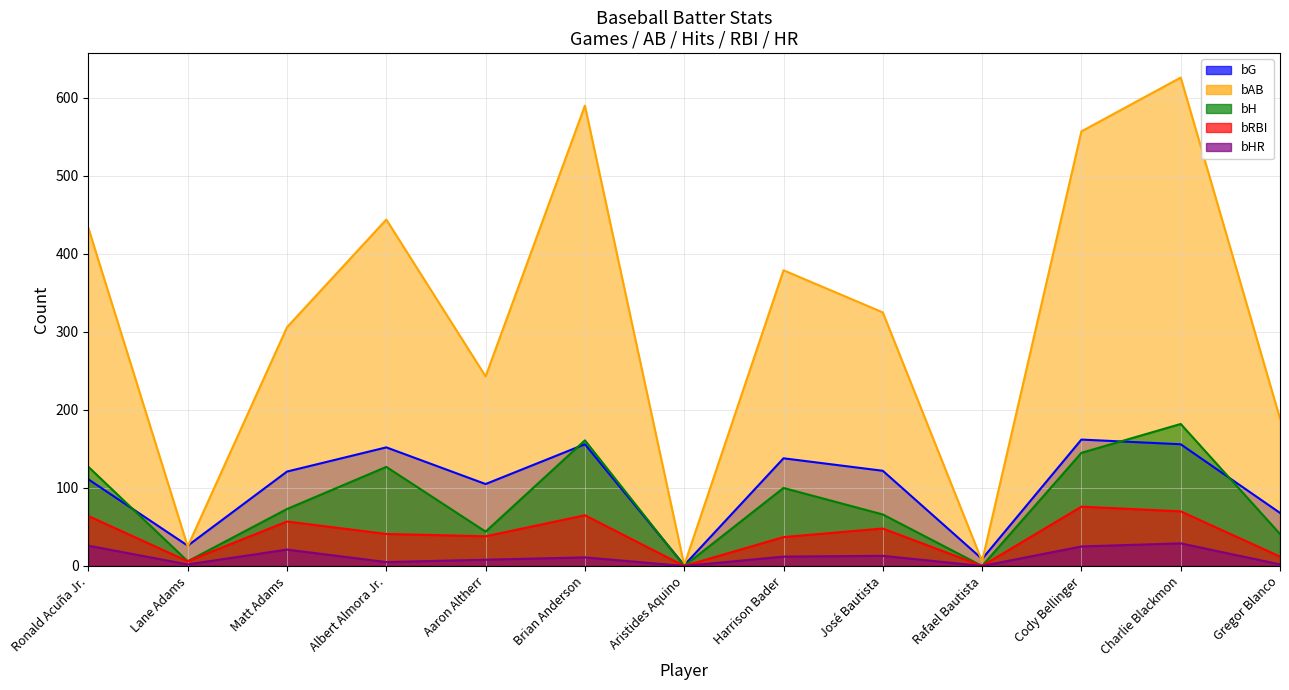

True or false: bRBI has a value of 25 at Ronald Acuña Jr..

False